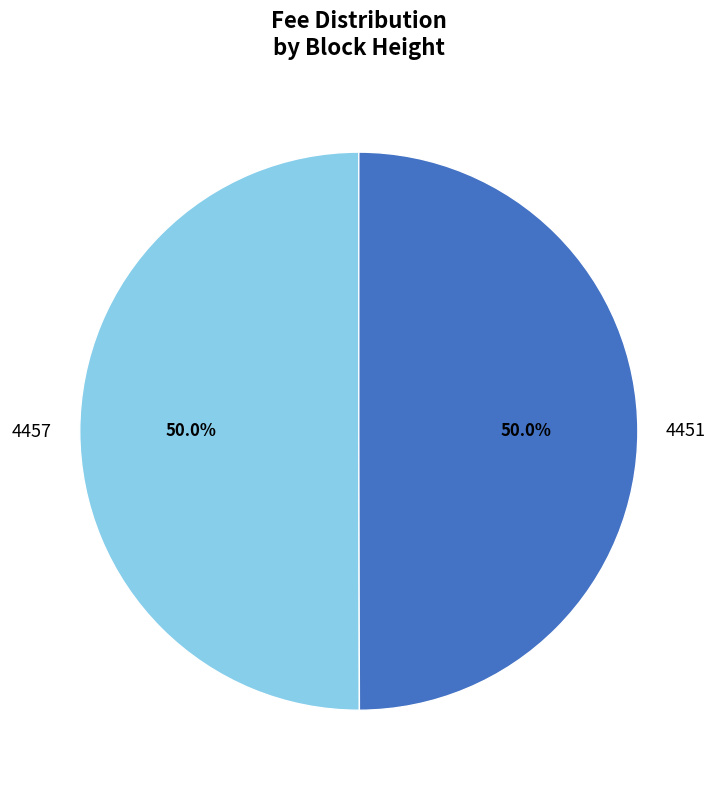

How many segments does this pie chart have?

2